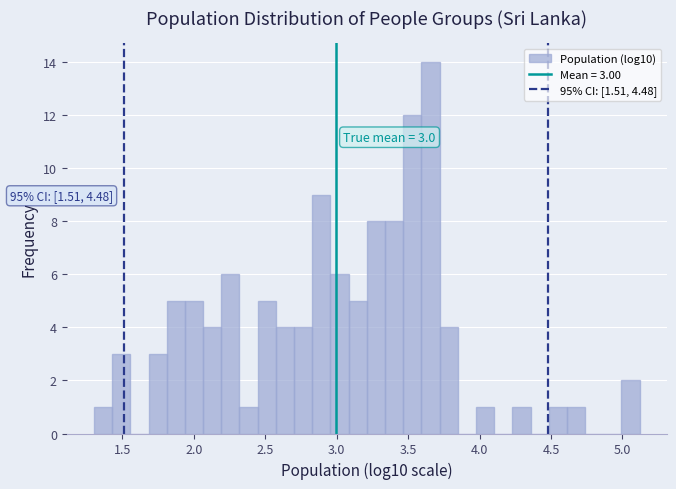

Around what value on the x-axis is the tallest bar? Give the approximate position of its centre, as read against the axis.

3.65